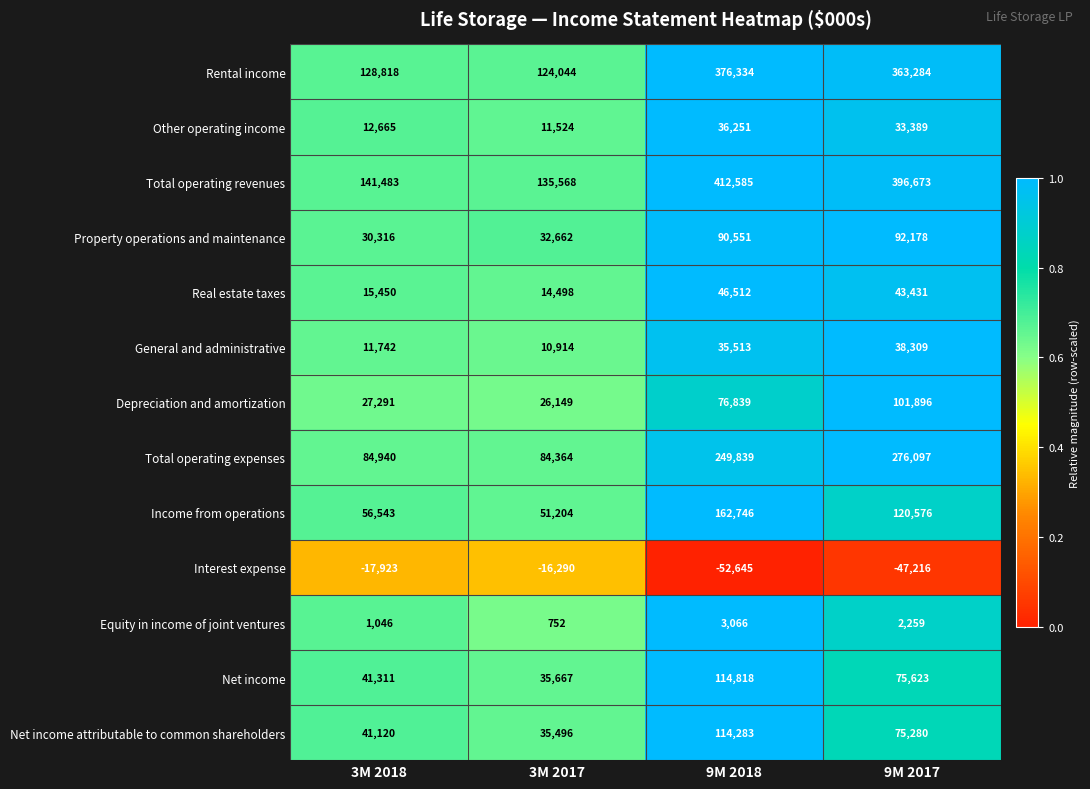

Which series has the largest total across all categories?

Total operating revenues